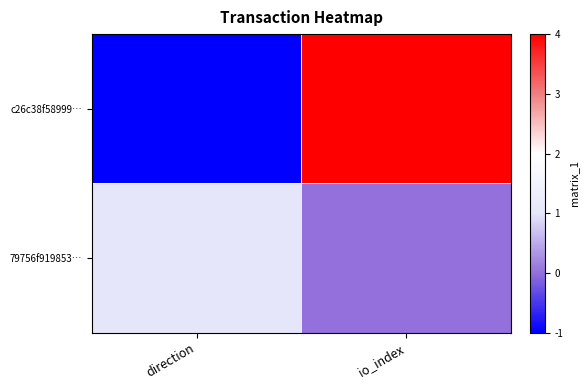

Reading left to right, transcribe all the data shown in this chart.

c26c38f58999…: direction=-1	io_index=4
79756f919853…: direction=1	io_index=0